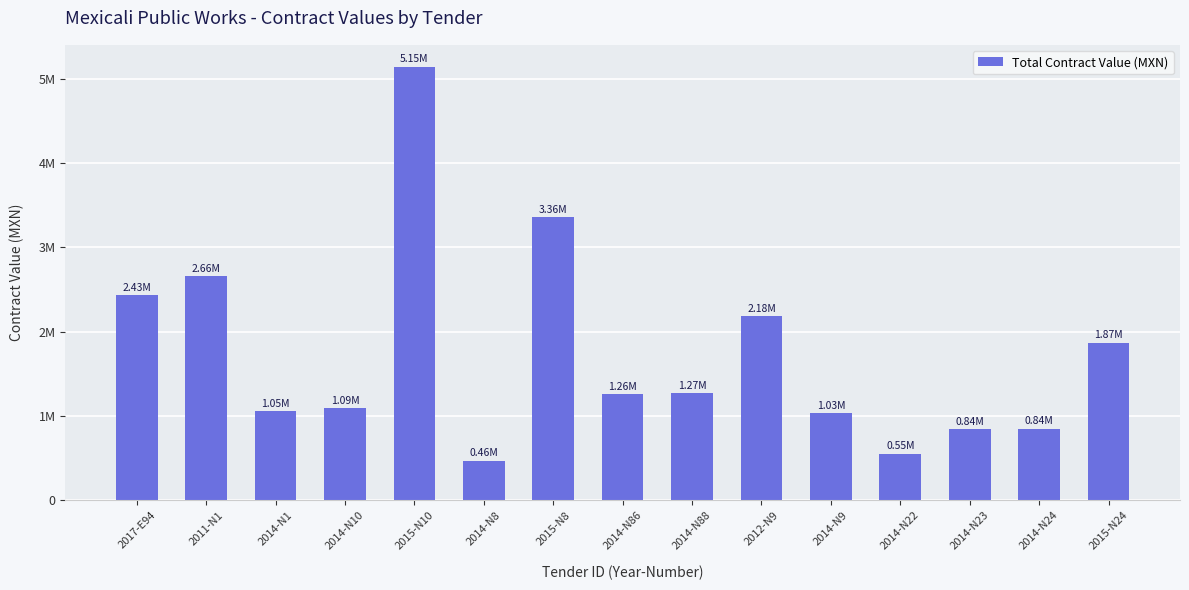

Does the chart contain any negative values?

No